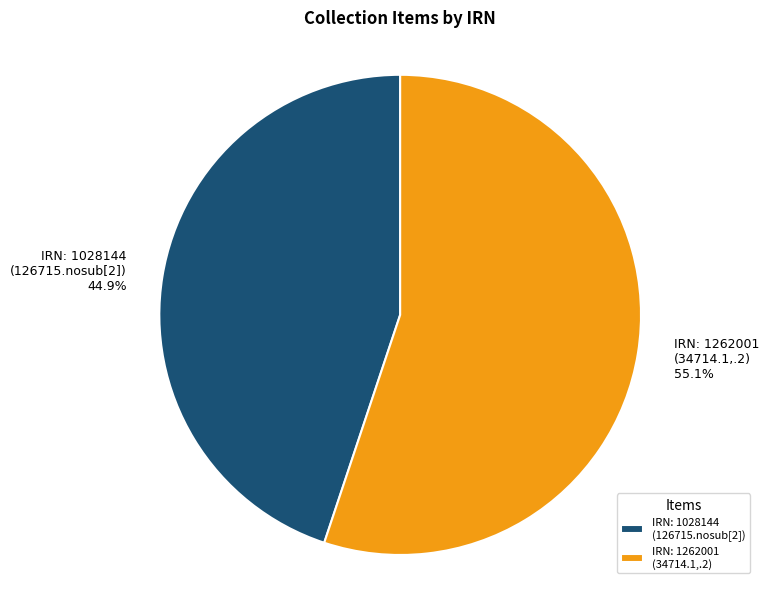

Rank the categories by value from lowest to highest.

IRN: 1028144 (126715.nosub[2]), IRN: 1262001 (34714.1,.2)